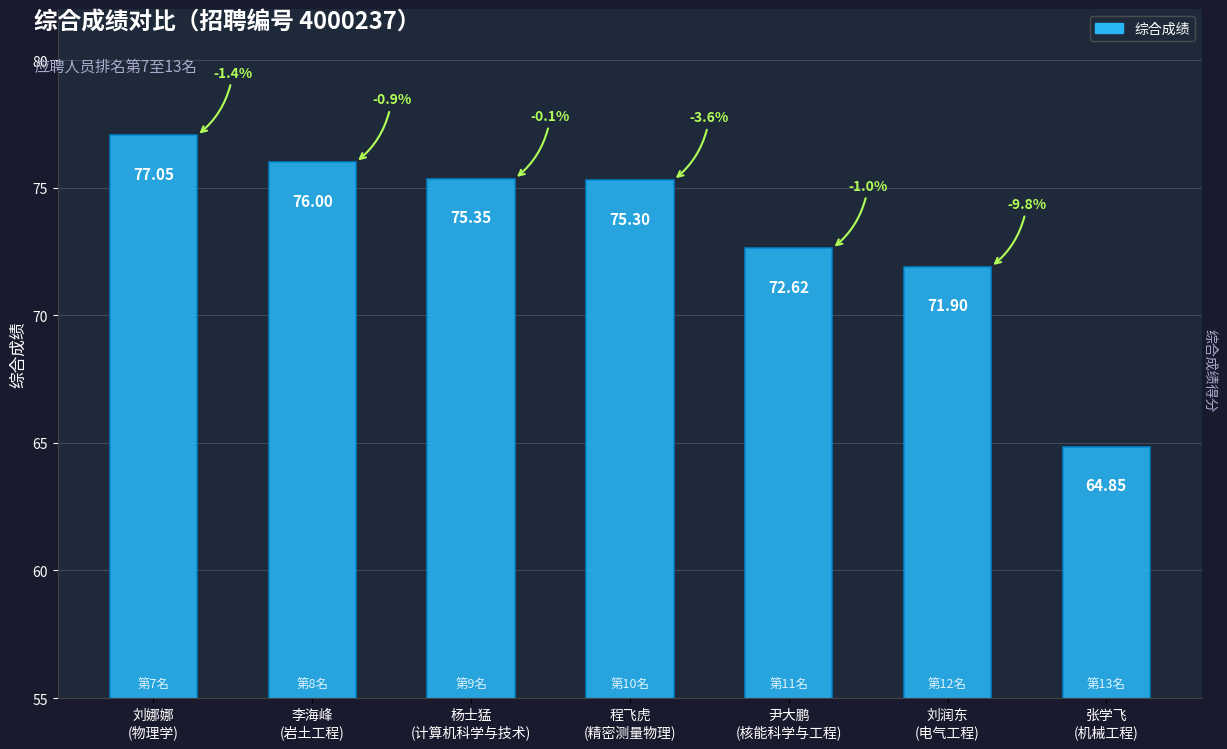

Which has a higher value, 杨士猛
(计算机科学与技术) or 刘娜娜
(物理学)?

刘娜娜
(物理学)